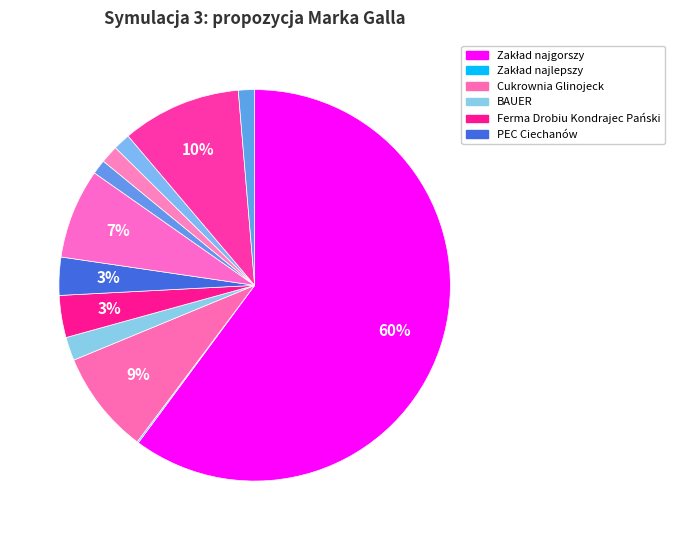

Rank the categories by value from highest to lowest.

Zakład najgorszy, Cukrownia Chełmża, Cukrownia Glinojeck, Zakład Rzeźniczo-Wędliniarski Gotardy, Ferma Drobiu Kondrajec Pański, PEC Ciechanów, BAUER, MWiO Grudziadz - oczyszczalnia, Toruńskie Wodociagi - oczyszczalnia, Zamek Bierzgłowski - ZDR, Autozłom Ciechanów, Zakład najlepszy